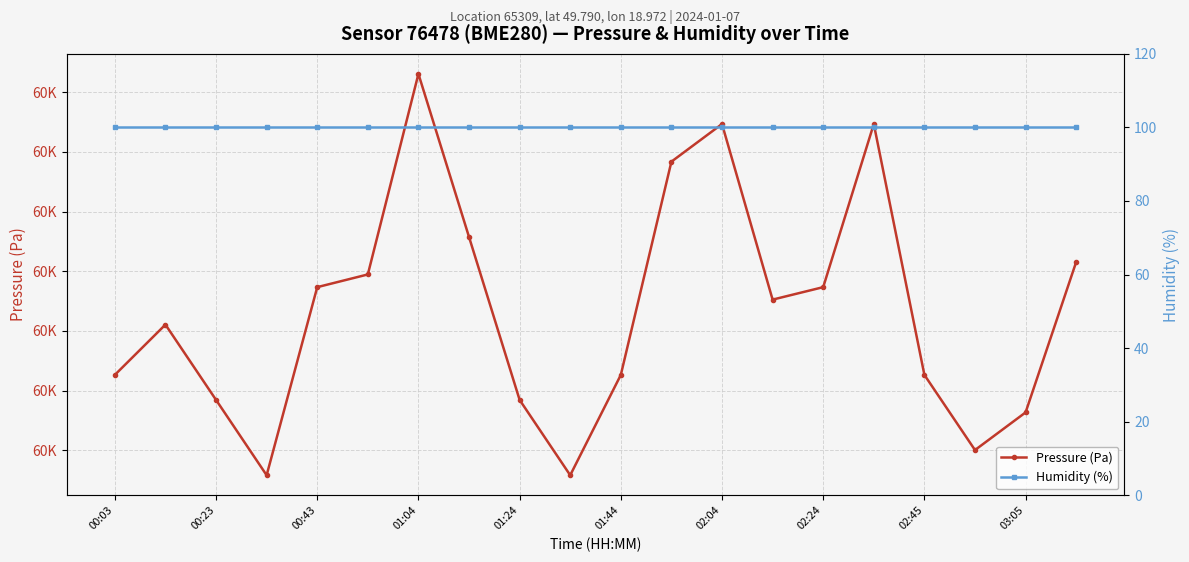

Does the chart display data point markers on the line(s)?

Yes